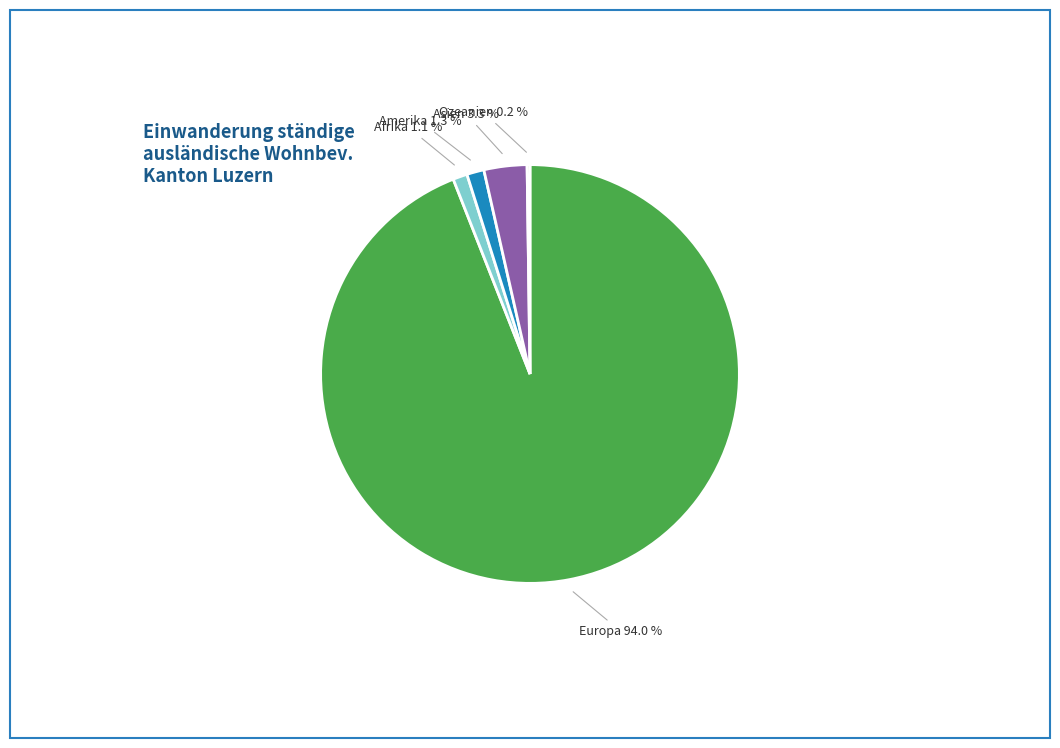

Which slice is the largest?

Europa